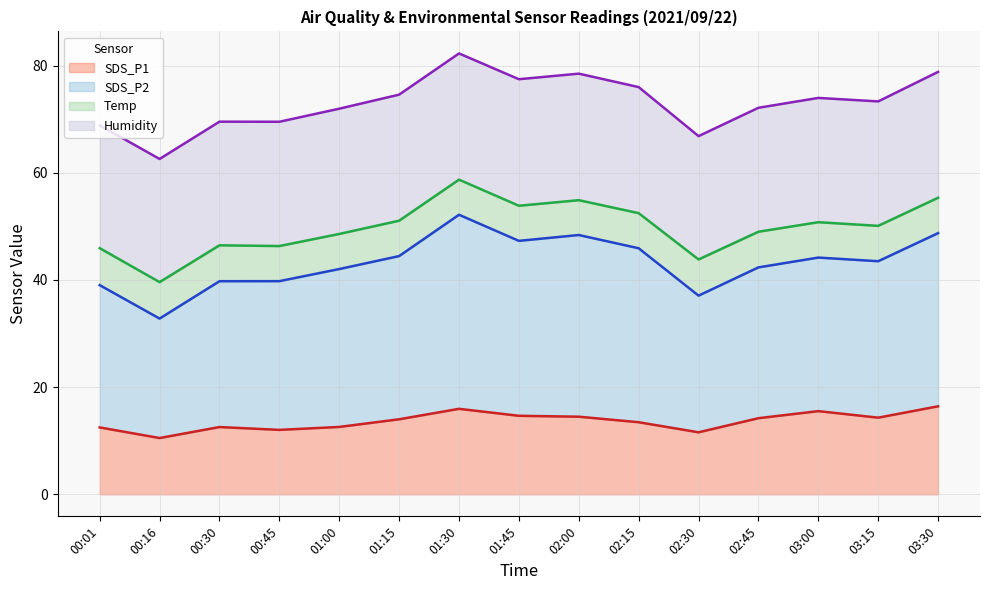

Between 01:00 and 01:45, which series saw the biggest shift?

SDS_P2